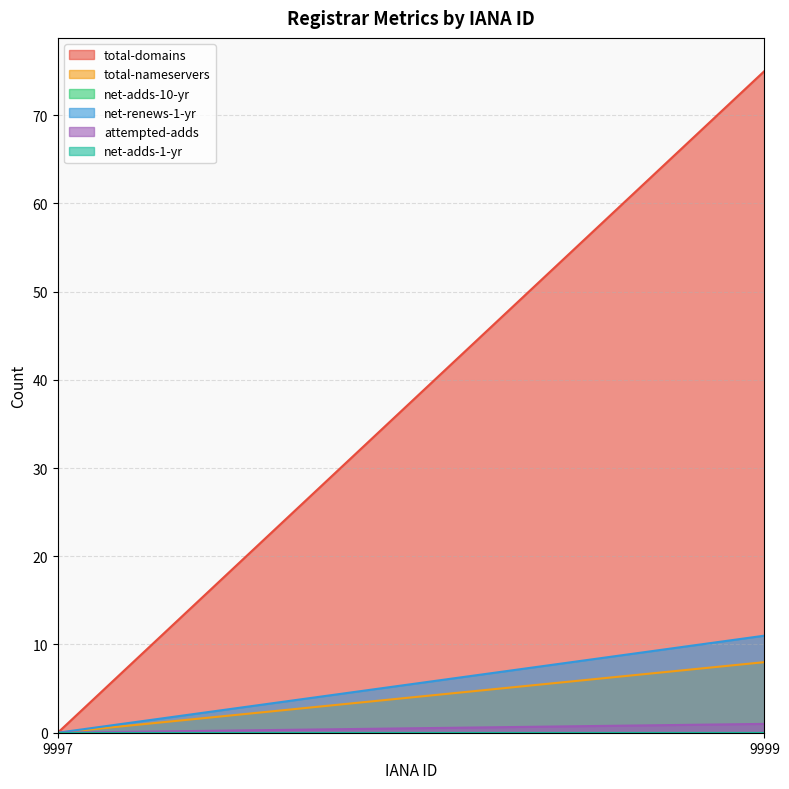

What is the spread (max minus min) of values at 9999?

75